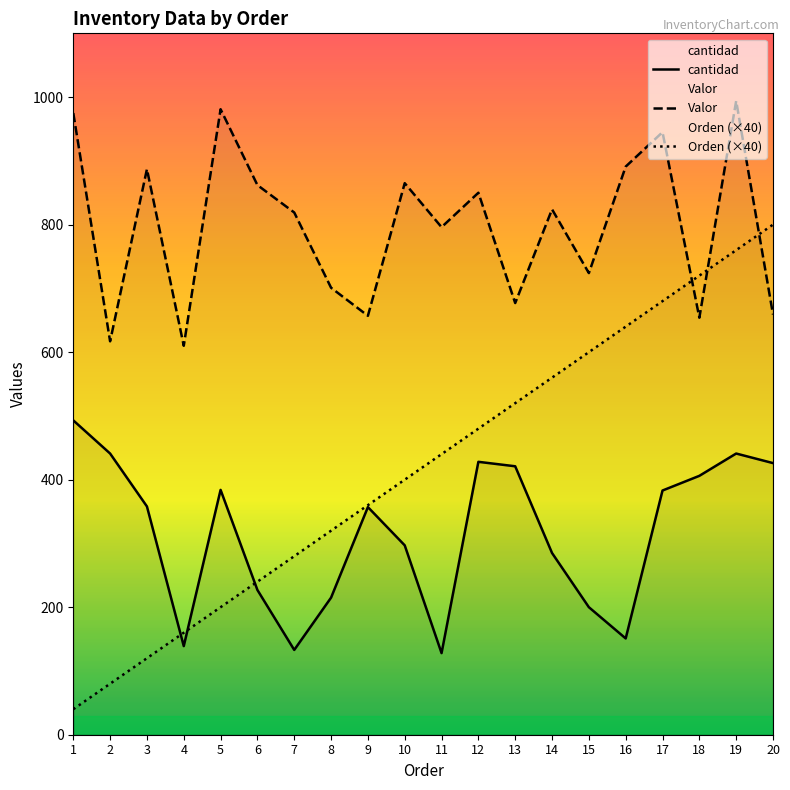

What are all the series names shown in the legend?

cantidad, Valor, Orden (×40)